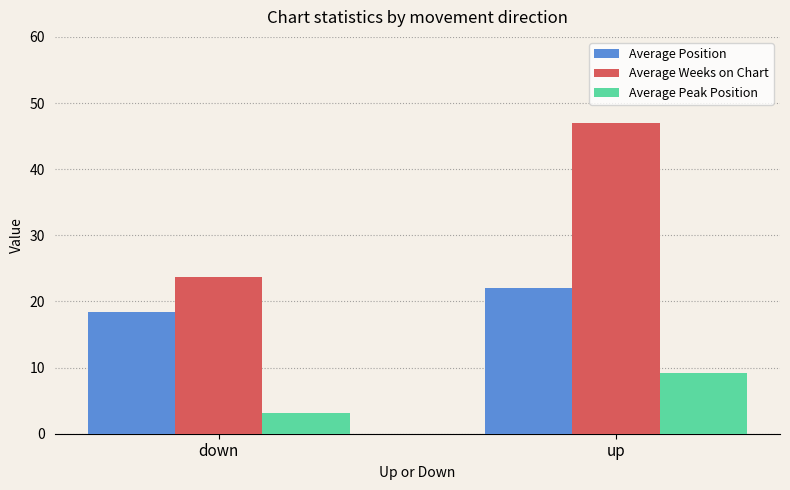

List the labels in order of Average Position value, smallest first.

down, up